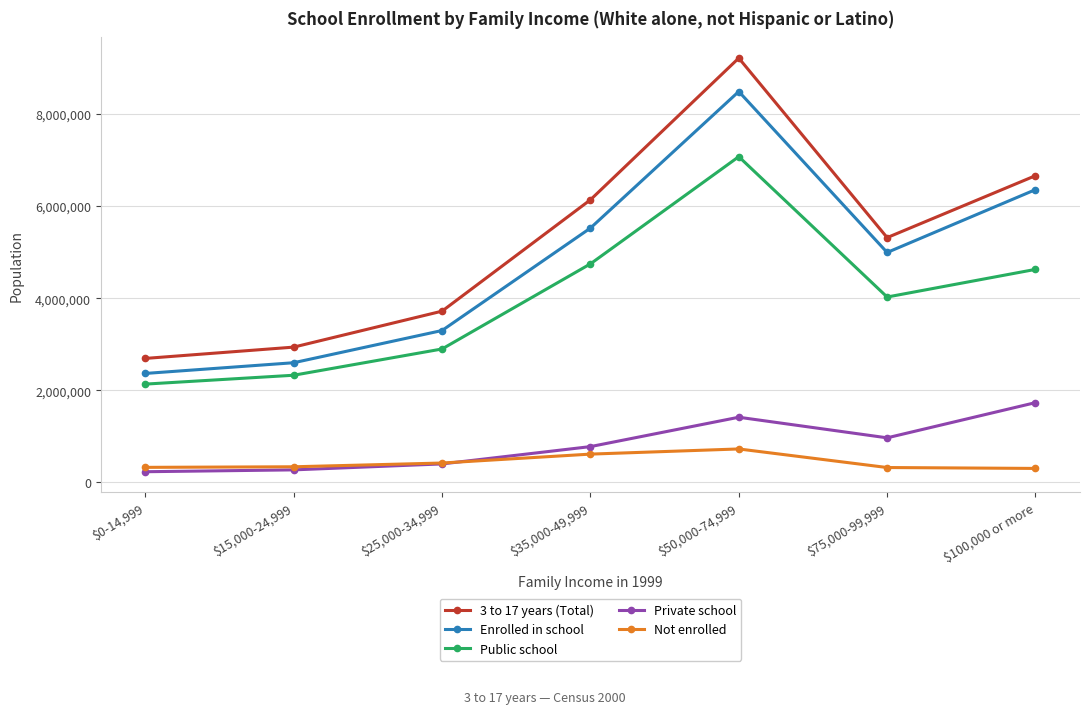

What is the minimum value for Not enrolled?

302987